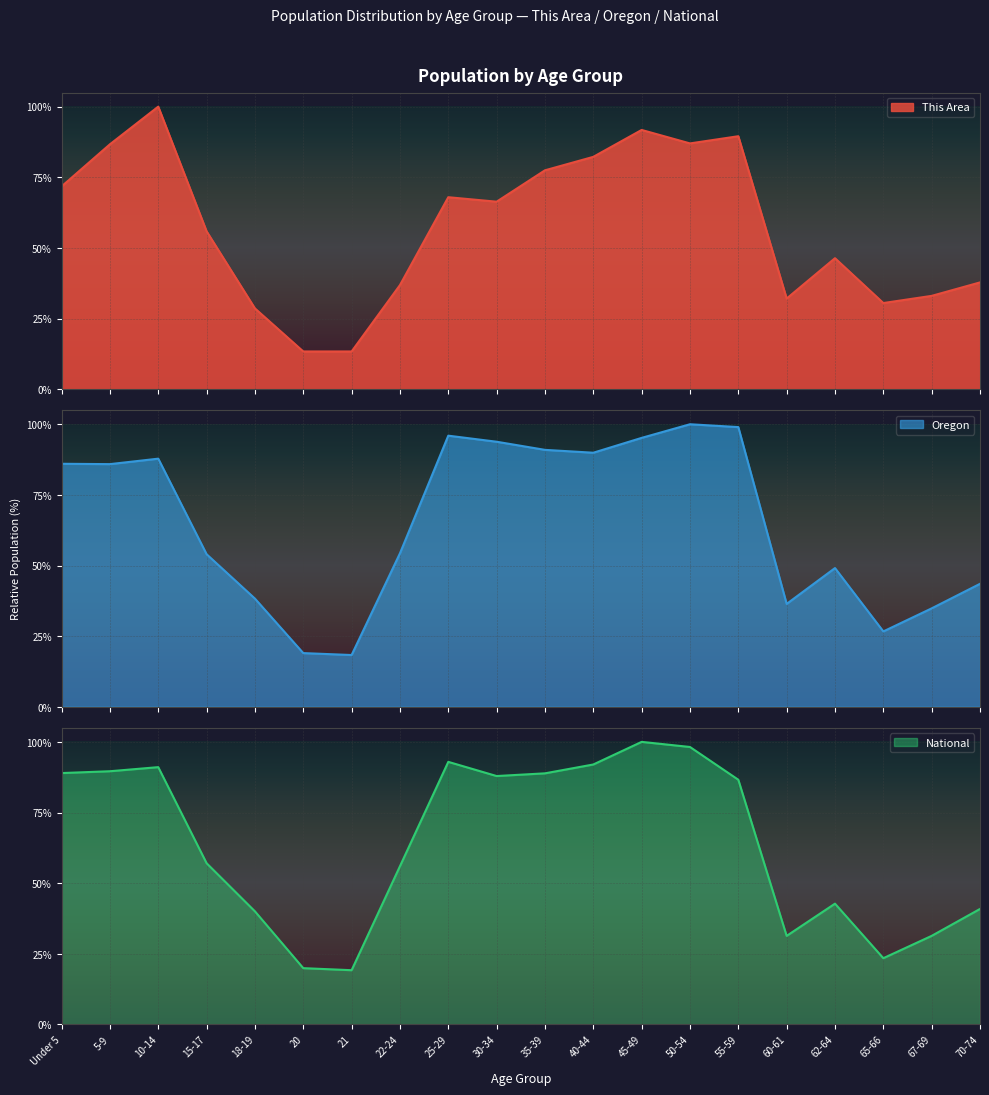

Reading left to right, what are all the values shown in this chart?

This Area: Under 5=71.7	5-9=86.7	10-14=100.0	15-17=55.9	18-19=28.6	20=13.3	21=13.3	22-24=36.8	25-29=67.9	30-34=66.3	35-39=77.5	40-44=82.2	45-49=91.7	50-54=87.0	55-59=89.5	60-61=32.1	62-64=46.3	65-66=30.5	67-69=33.0	70-74=37.8
Oregon: Under 5=86.0	5-9=85.9	10-14=87.8	15-17=54.0	18-19=38.3	20=19.0	21=18.3	22-24=54.3	25-29=96.0	30-34=93.8	35-39=90.9	40-44=89.9	45-49=95.2	50-54=100.0	55-59=99.0	60-61=36.4	62-64=49.1	65-66=26.7	67-69=34.8	70-74=43.5
National: Under 5=89.0	5-9=89.6	10-14=91.1	15-17=57.0	18-19=40.0	20=19.9	21=19.2	22-24=56.0	25-29=92.9	30-34=87.9	35-39=88.9	40-44=92.0	45-49=100.0	50-54=98.2	55-59=86.6	60-61=31.3	62-64=42.7	65-66=23.4	67-69=31.3	70-74=40.9